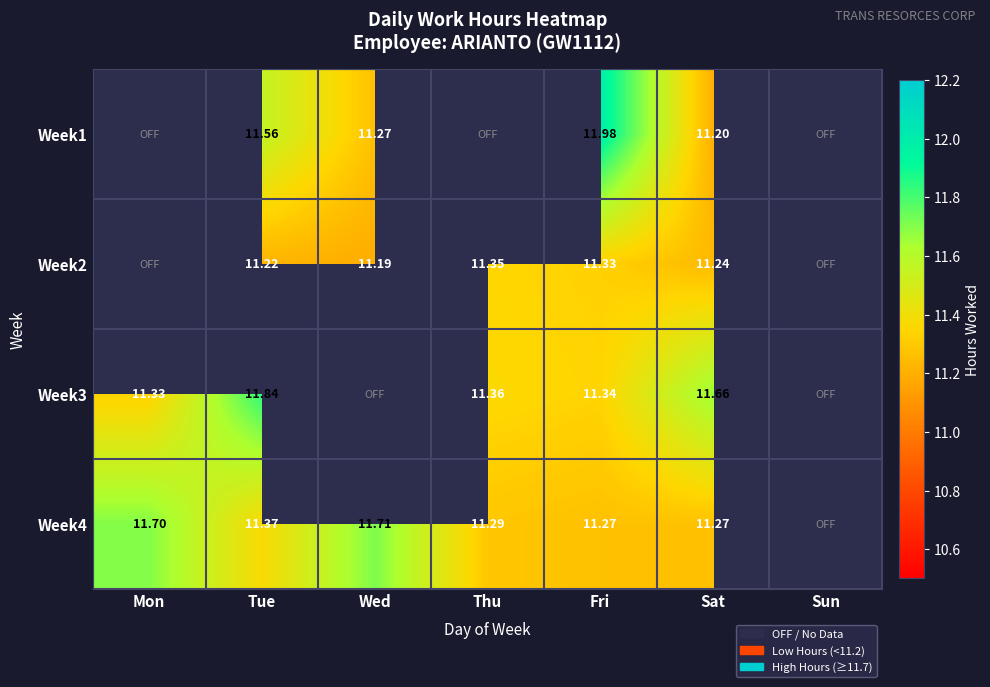

What is the maximum value for Week2?

11.3